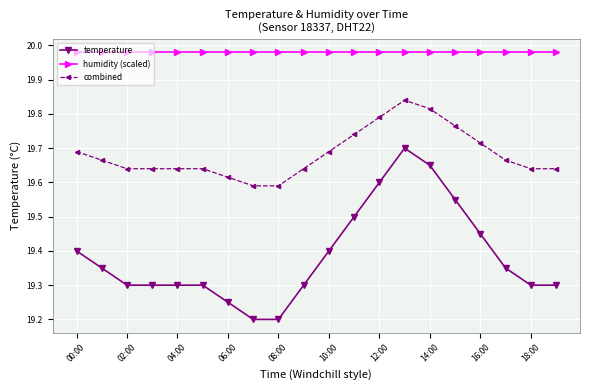

How many lines are shown in the chart?

3